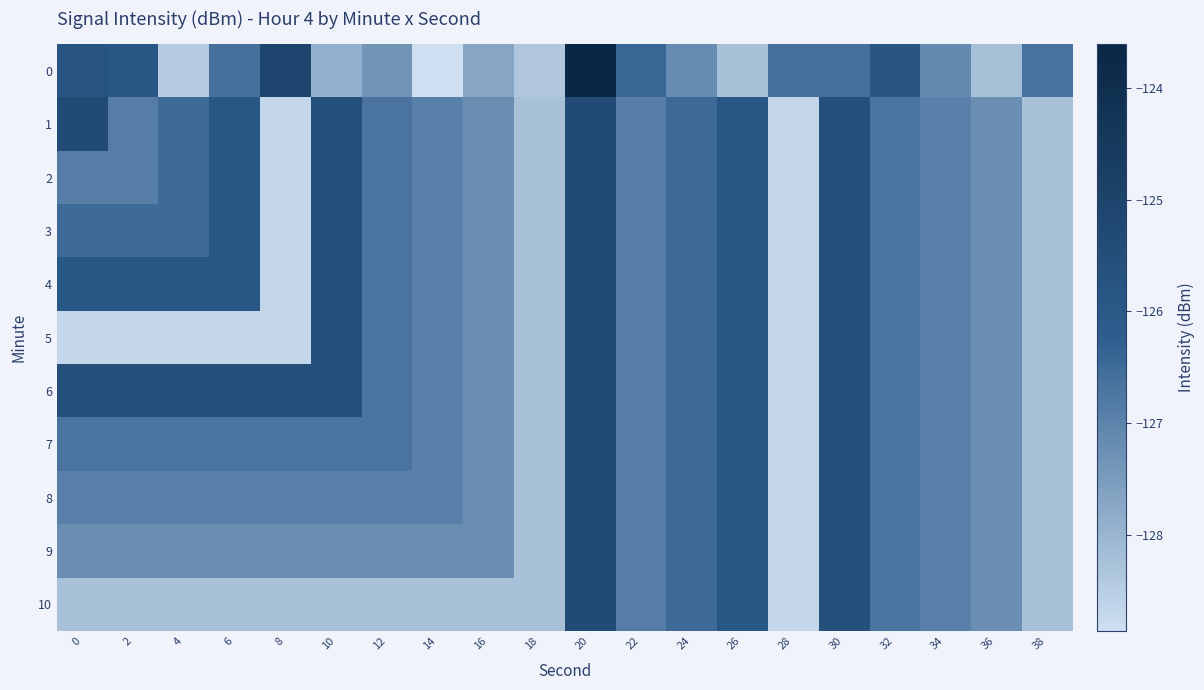

What is the difference between the highest and lowest values at 38?

1.6